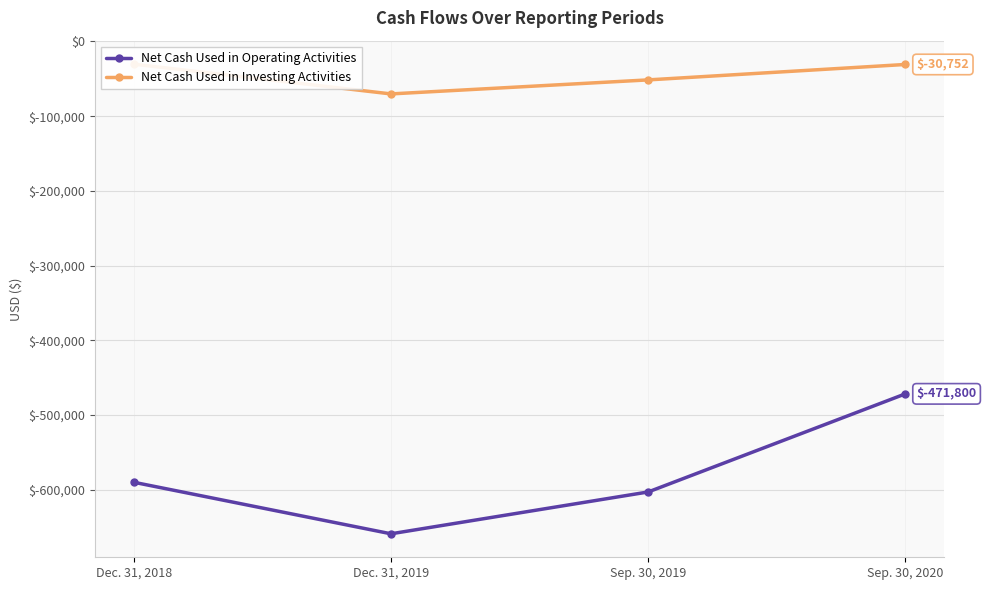

At Sep. 30, 2020, list the series in order from smallest to largest.

Net Cash Used in Operating Activities, Net Cash Used in Investing Activities